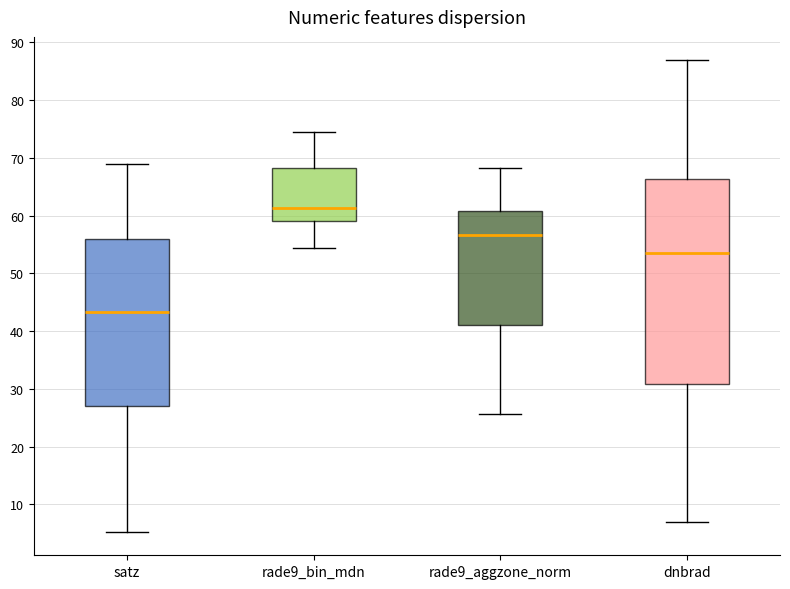

Which box's median line is the lowest?

satz